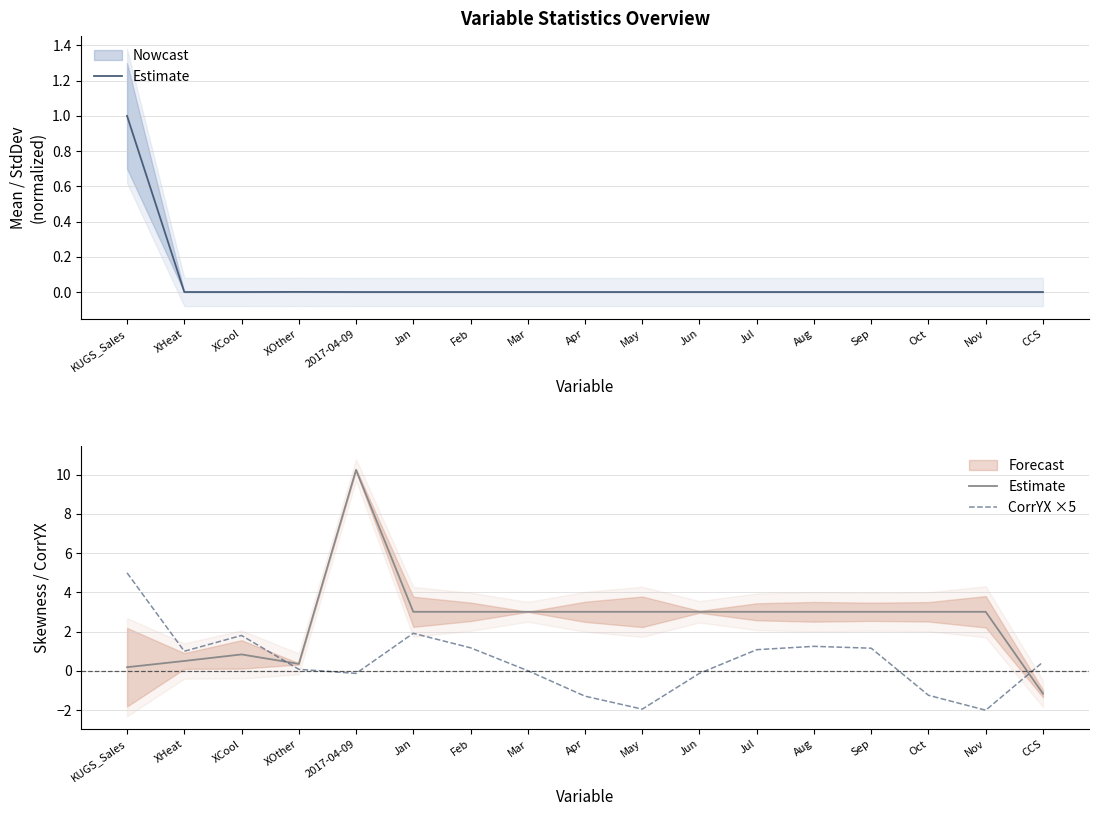

Does the chart have visible grid lines?

Yes